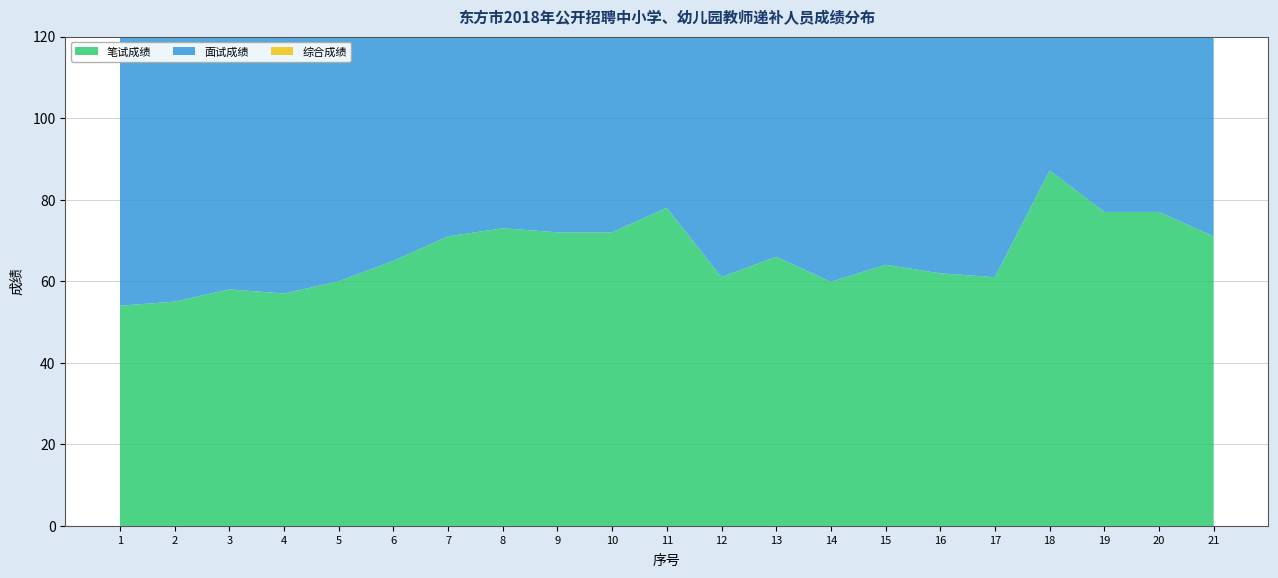

Reading left to right, list all the values displayed in this chart.

笔试成绩: 1=54.0	2=55.0	3=58.0	4=57.0	5=60.0	6=65.0	7=71.0	8=73.0	9=72.0	10=72.0	11=78.0	12=61.0	13=66.0	14=59.9	15=64.0	16=62.0	17=61.0	18=87.2	19=77.0	20=77.0	21=71.0
面试成绩: 1=83.3	2=81.7	3=77.0	4=78.3	5=73.7	6=65.7	7=82.7	8=79.3	9=80.3	10=85.0	11=83.7	12=89.7	13=77.0	14=85.0	15=77.3	16=80.3	17=79.7	18=81.0	19=84.0	20=83.7	21=79.7
综合成绩: 1=65.7	2=65.7	3=65.6	4=65.5	5=65.5	6=65.3	7=75.7	8=75.5	9=75.3	10=77.2	11=80.3	12=72.5	13=70.4	14=69.9	15=69.4	16=69.3	17=68.5	18=84.7	19=79.8	20=79.7	21=74.5